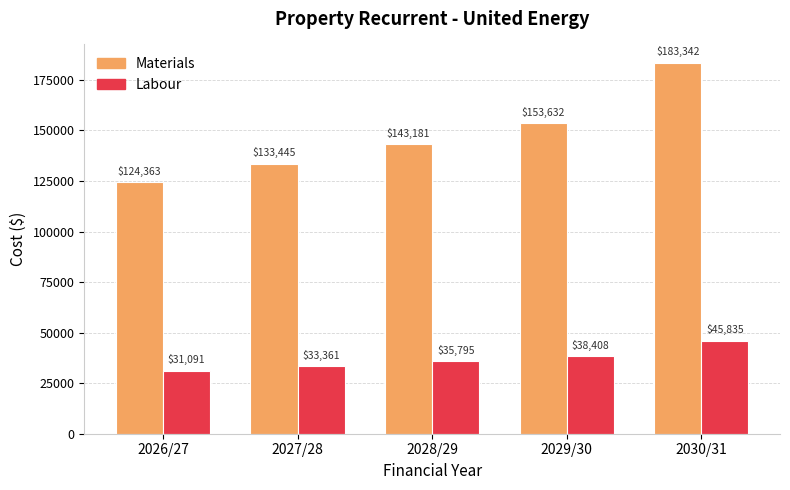

How many data points does each series have?

5